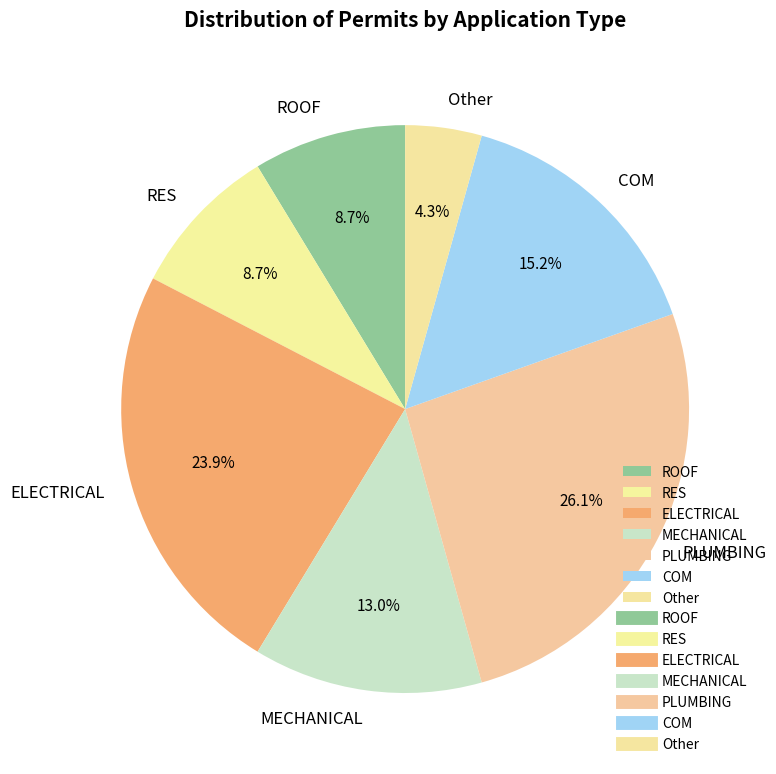

To the nearest percent, what percentage of the pie is COM?

15%